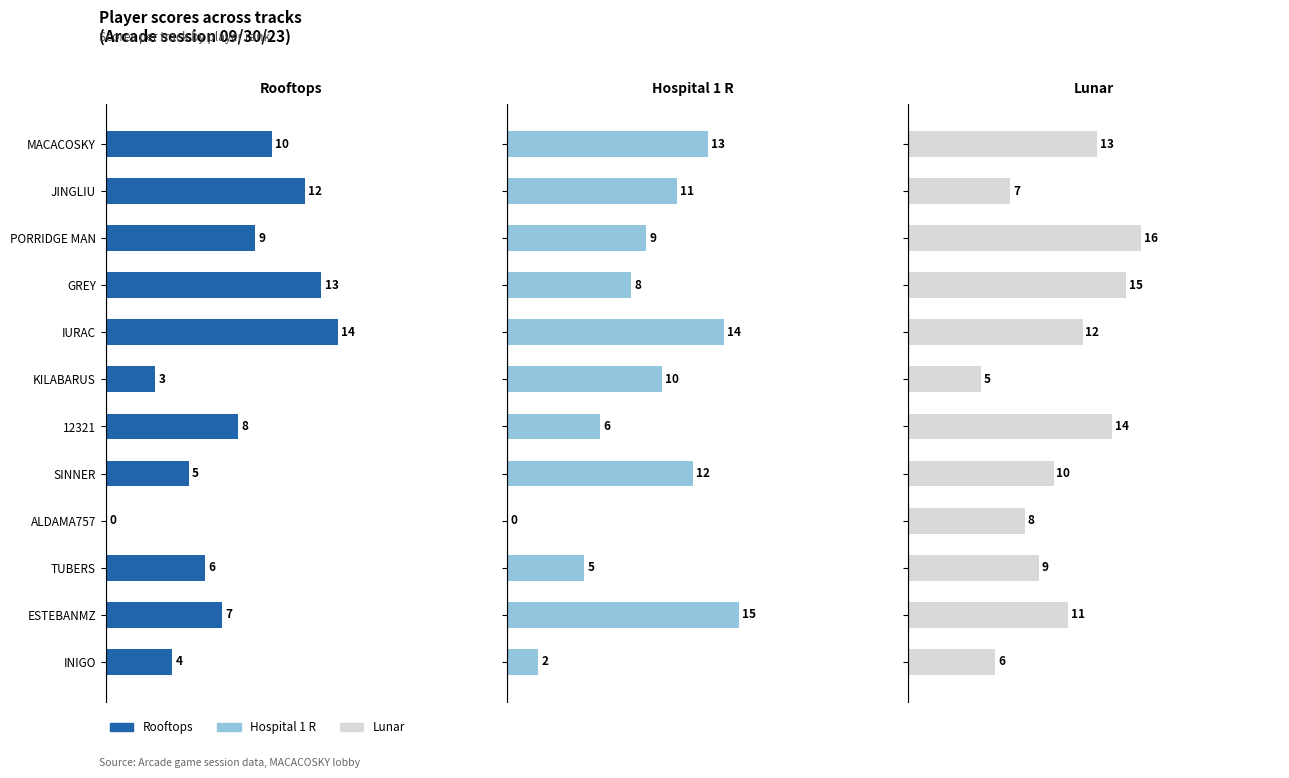

How many categories are shown in the chart?

12